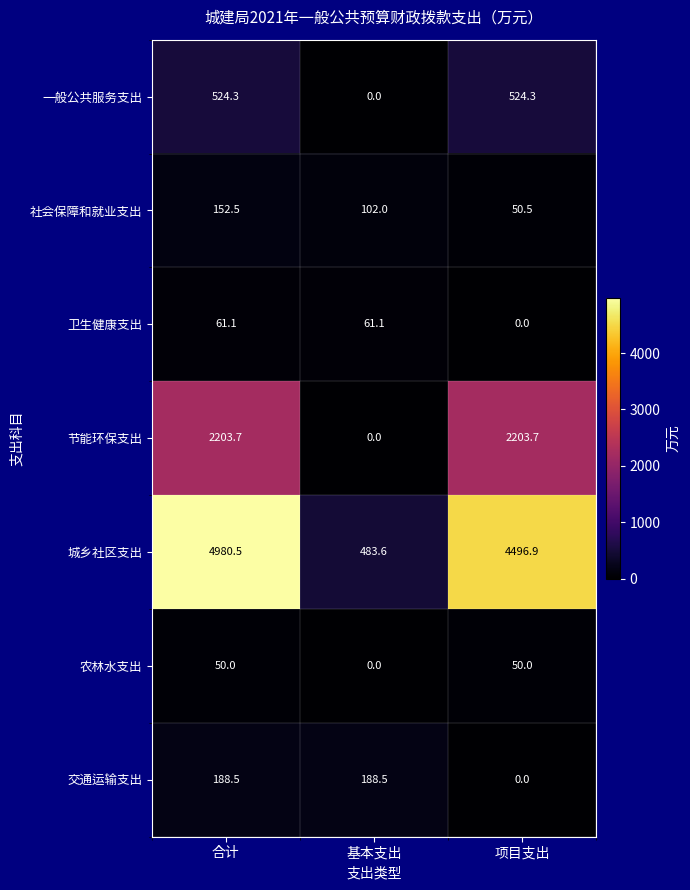

What is the sum of all 交通运输支出 values?

377.0